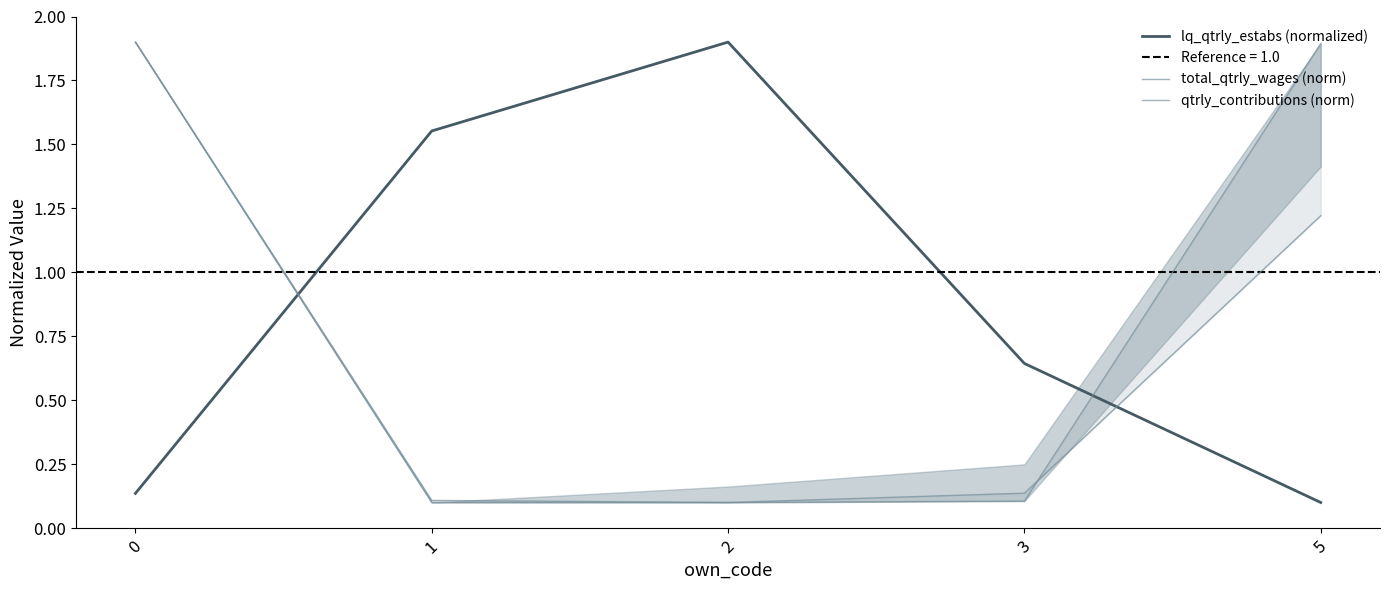

At which category does the chart reach its peak across all series?

2